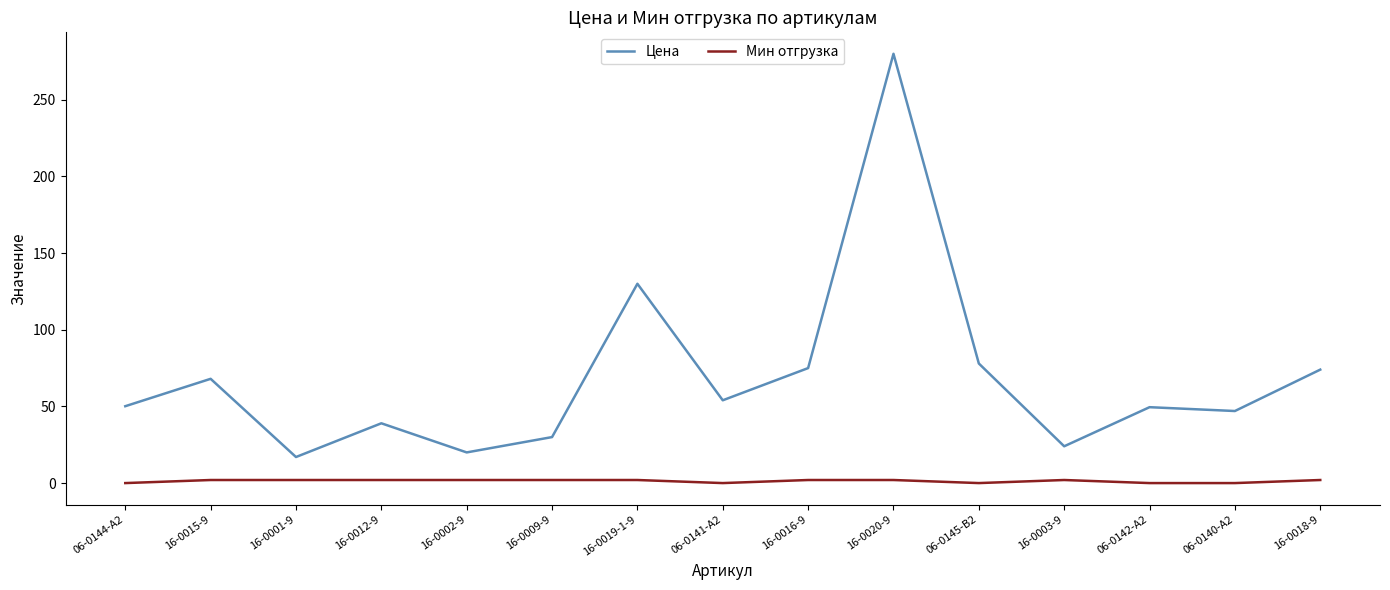

True or false: Цена and Мин отгрузка intersect in this chart.

False